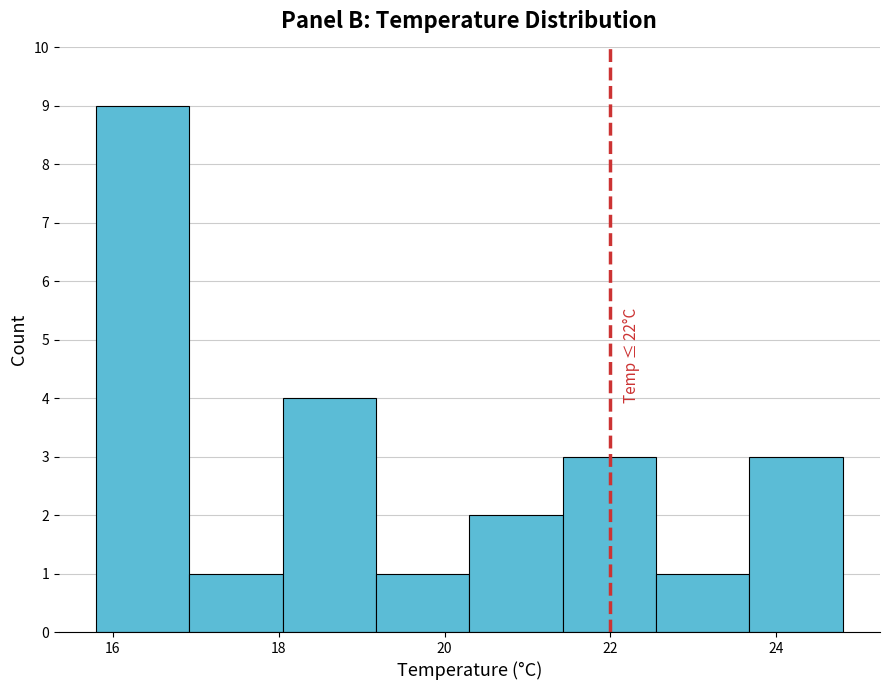

Over which range of the x-axis is the bar tallest?

15.8 to 17.0